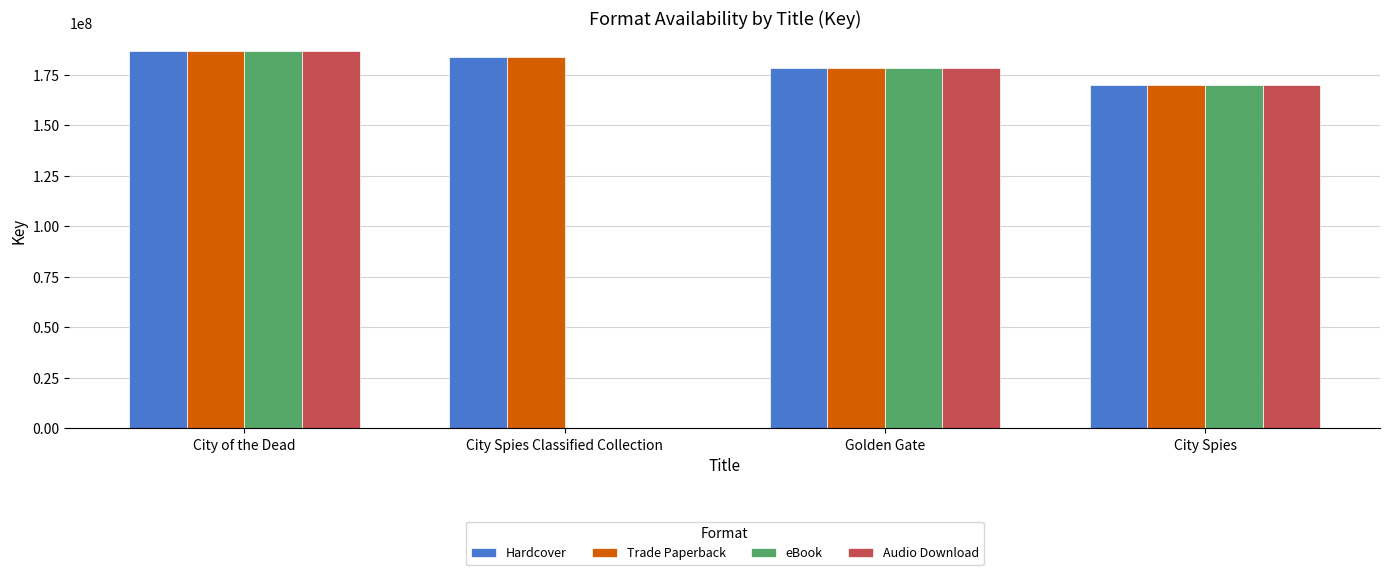

Where does the Audio Download series first go above 178416343?

City of the Dead